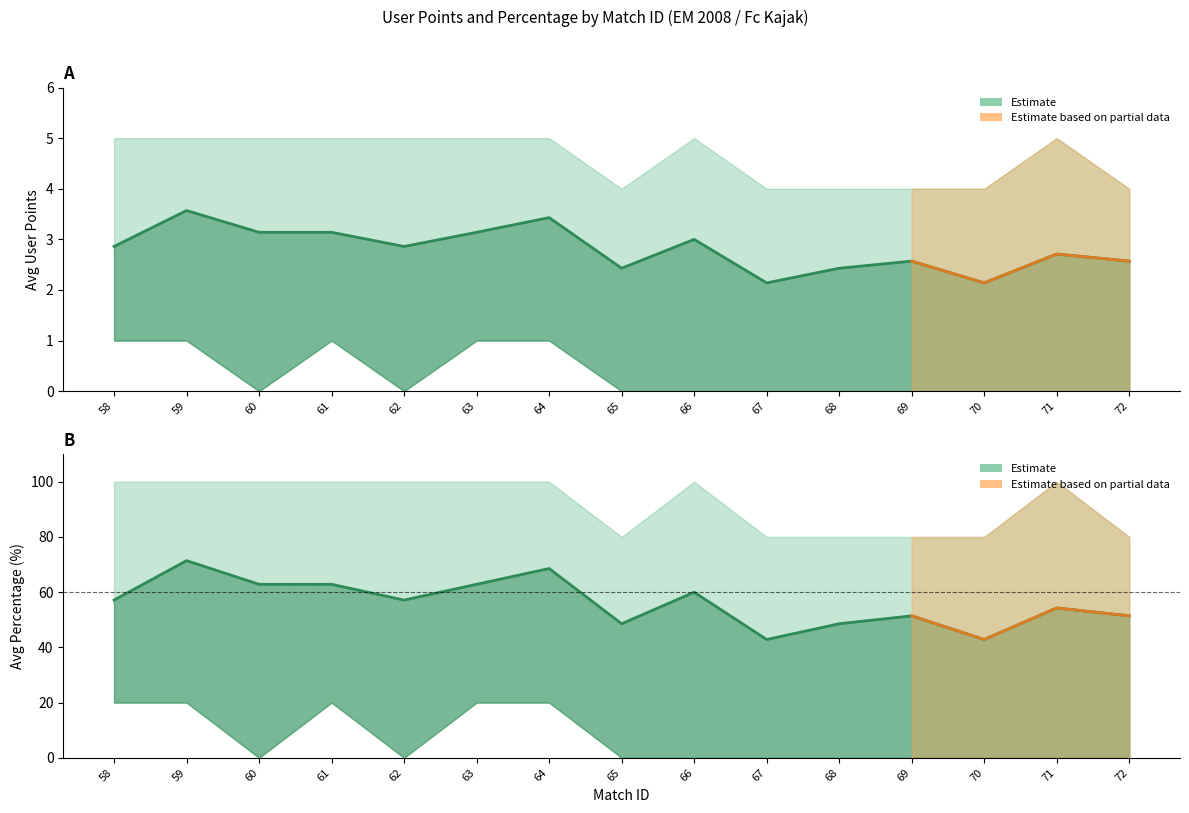

True or false: avg_user_points and upper_percentage cross at least once.

False